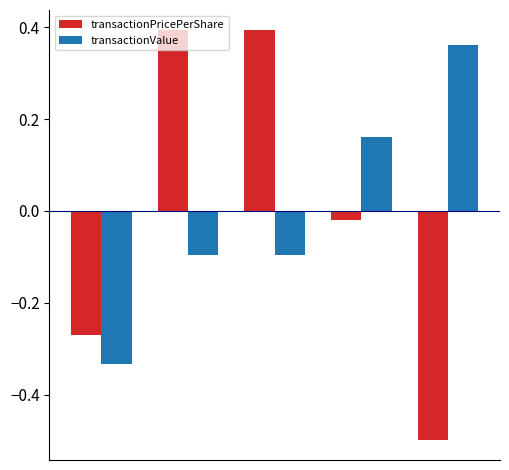

Which series has the widest spread of values?

transactionPricePerShare